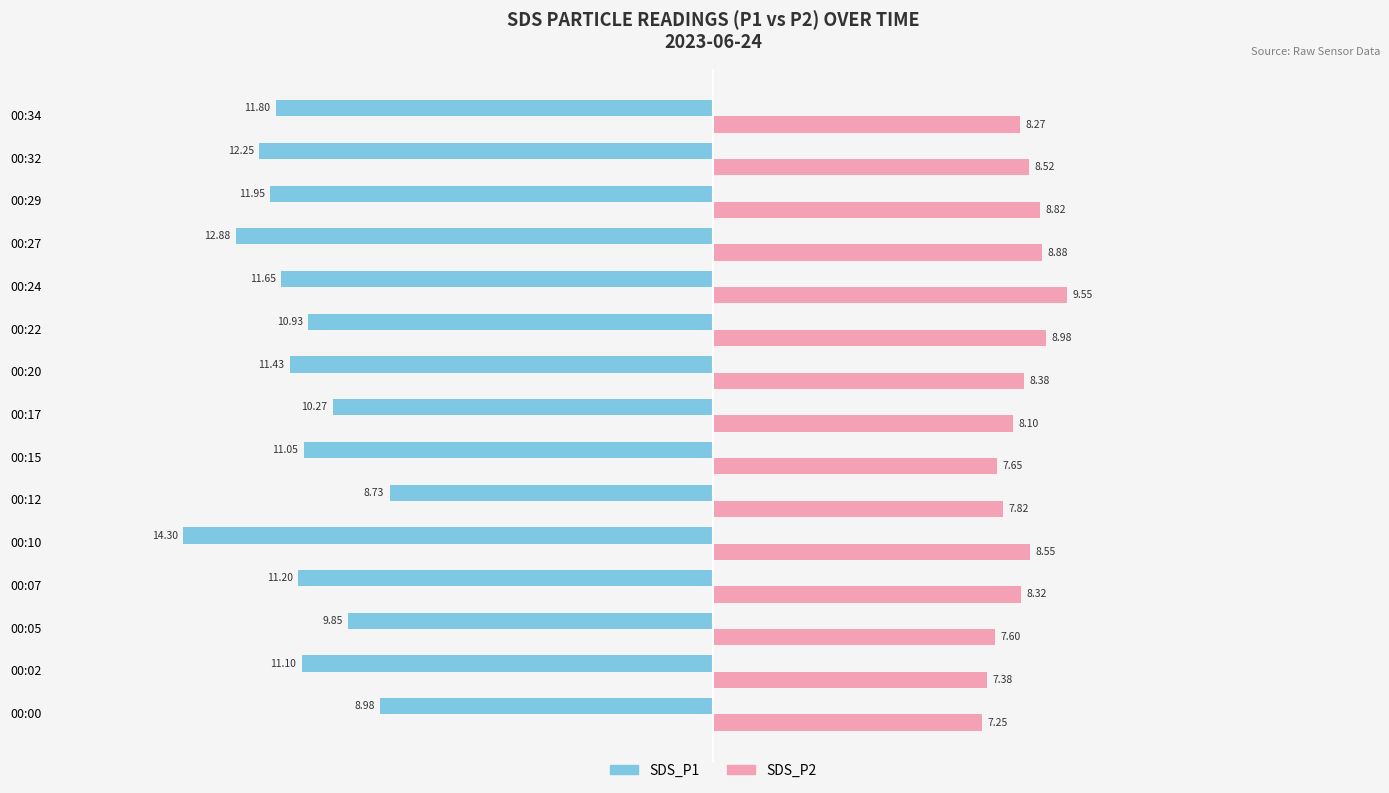

Which series has the largest total across all categories?

SDS_P2